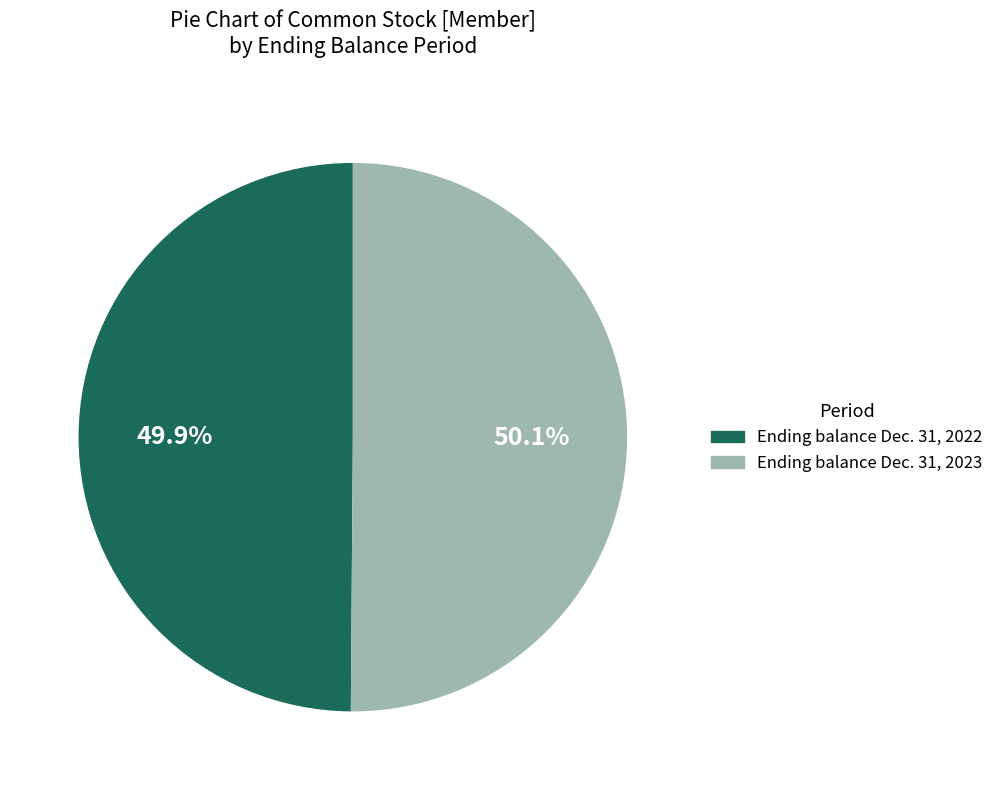

Is there any slice that represents more than half of the pie?

Yes